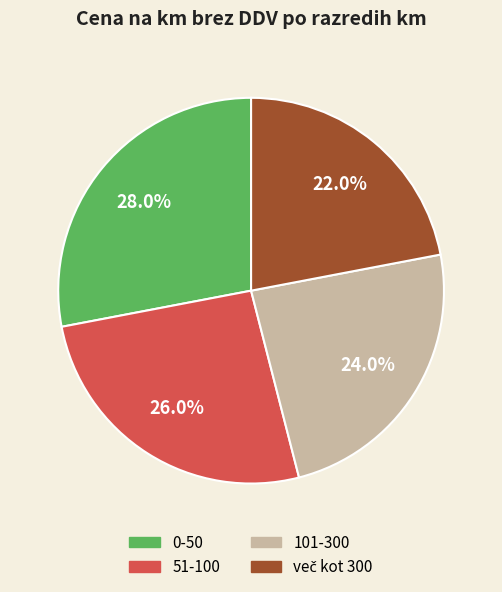

Which category has the biggest portion of the pie?

0-50